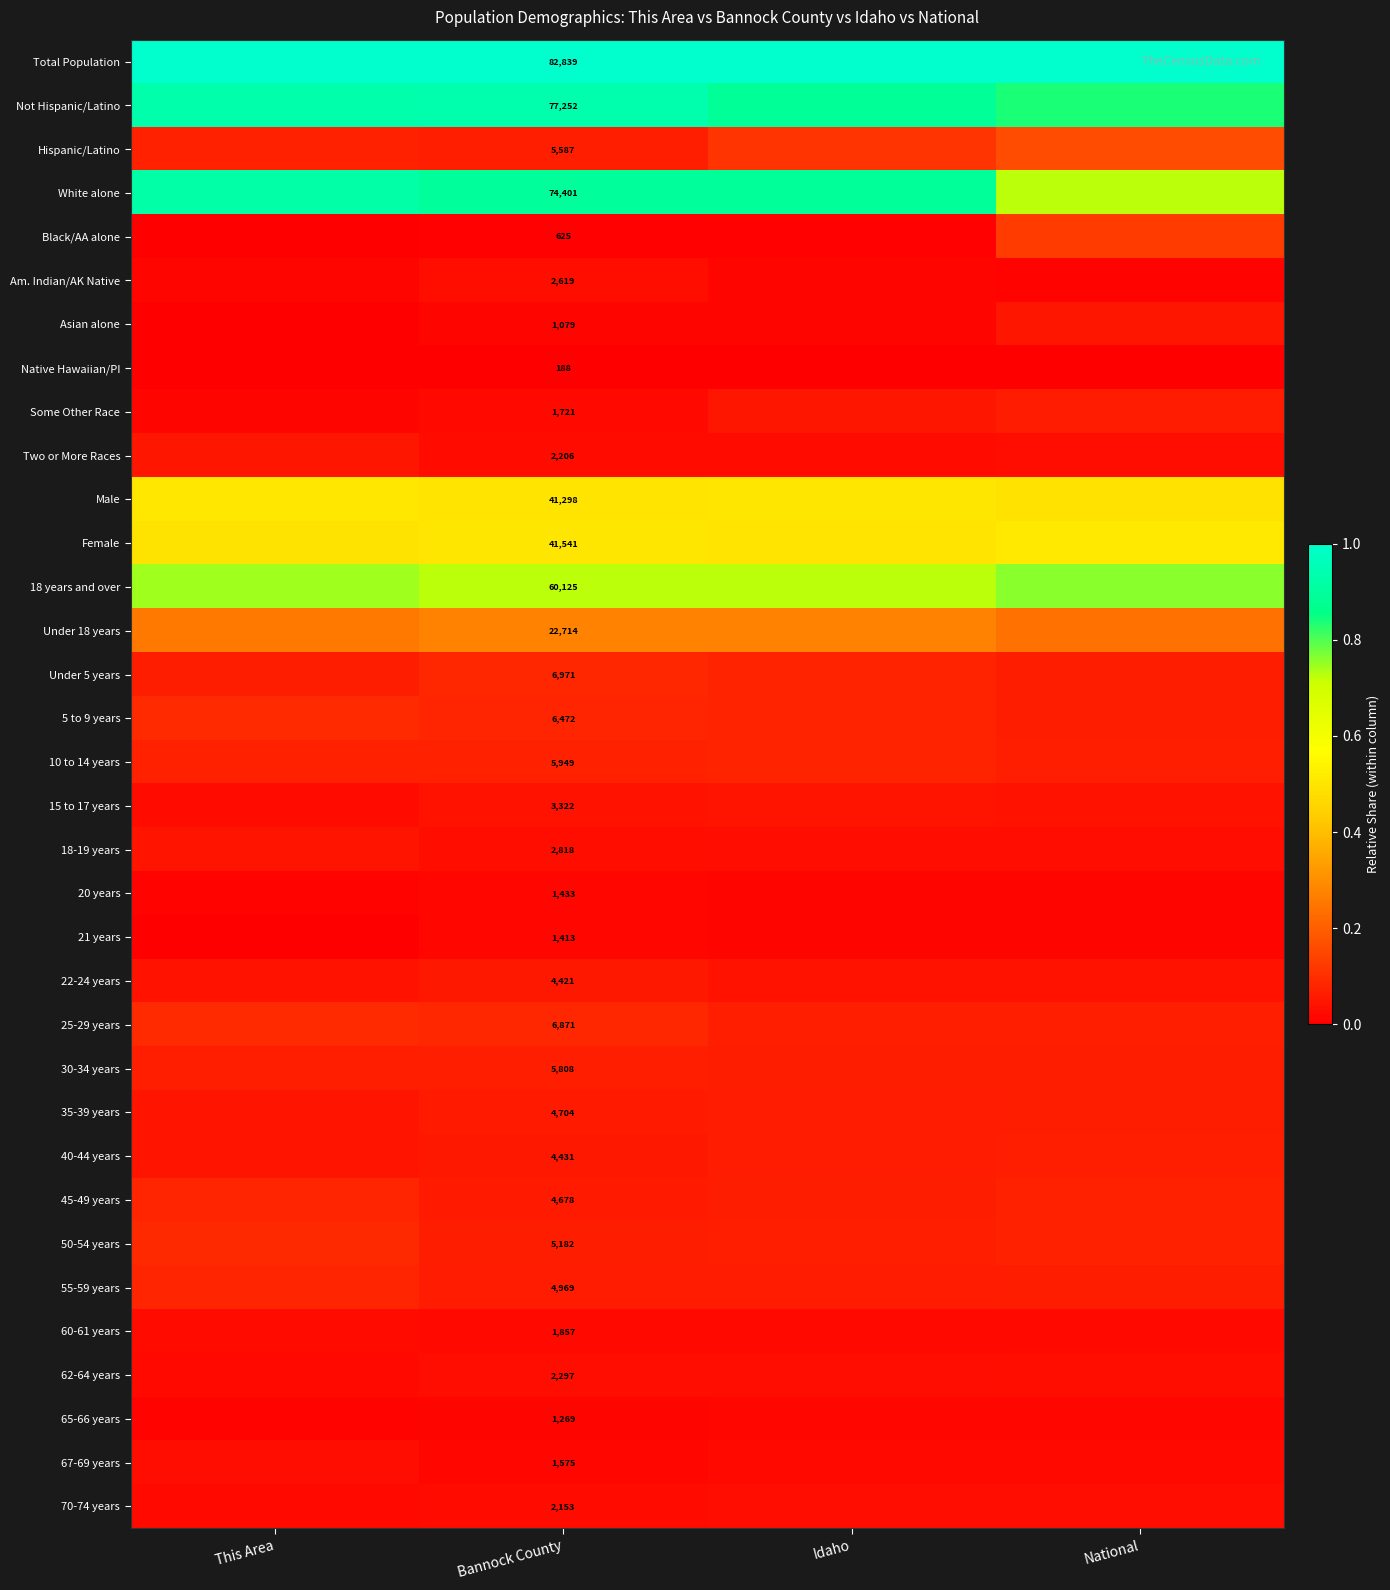

What is the maximum value shown in the chart?

1.0